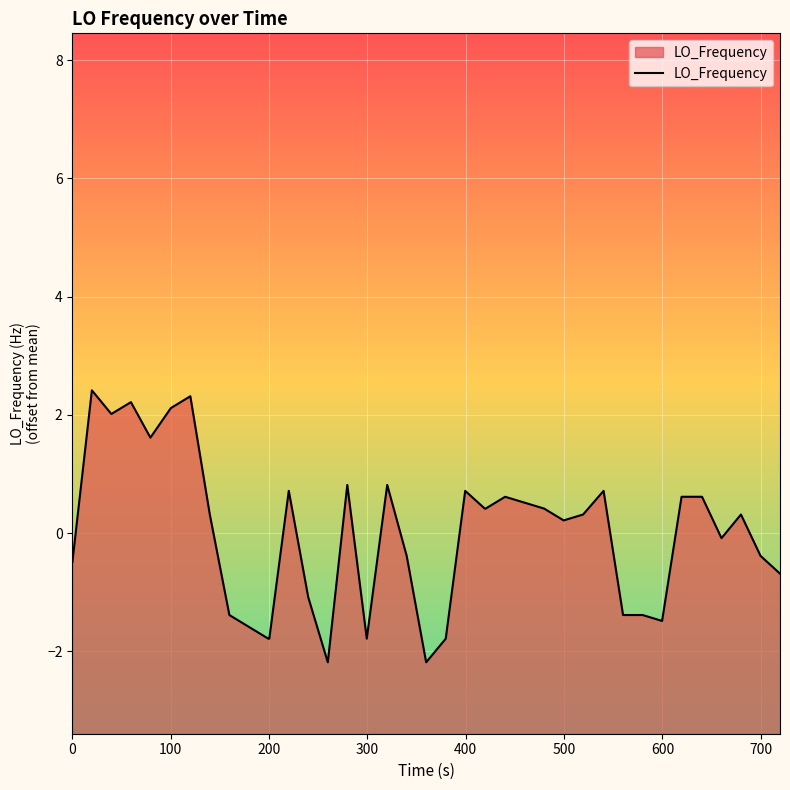

How many points are lower than both their immediate neighbors (excluding endpoints)?

8